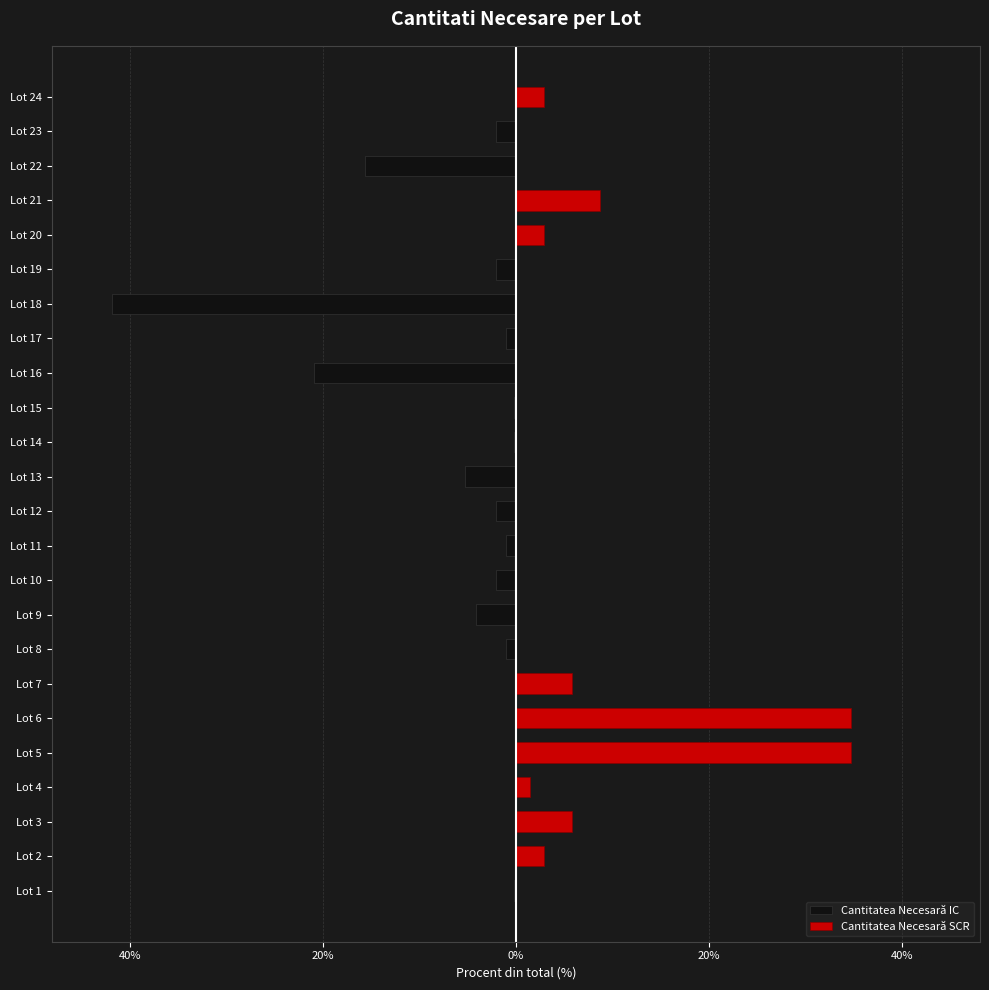

What are all the series names shown in the legend?

Cantitatea Necesară IC, Cantitatea Necesară SCR